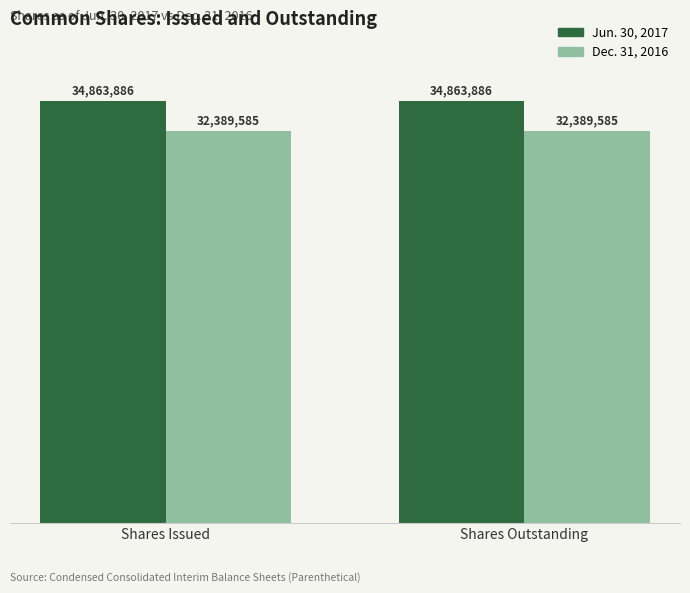

Reading right to left, what are all the values shown in this chart?

Jun. 30, 2017: Shares Outstanding=34863886	Shares Issued=34863886
Dec. 31, 2016: Shares Outstanding=32389585	Shares Issued=32389585